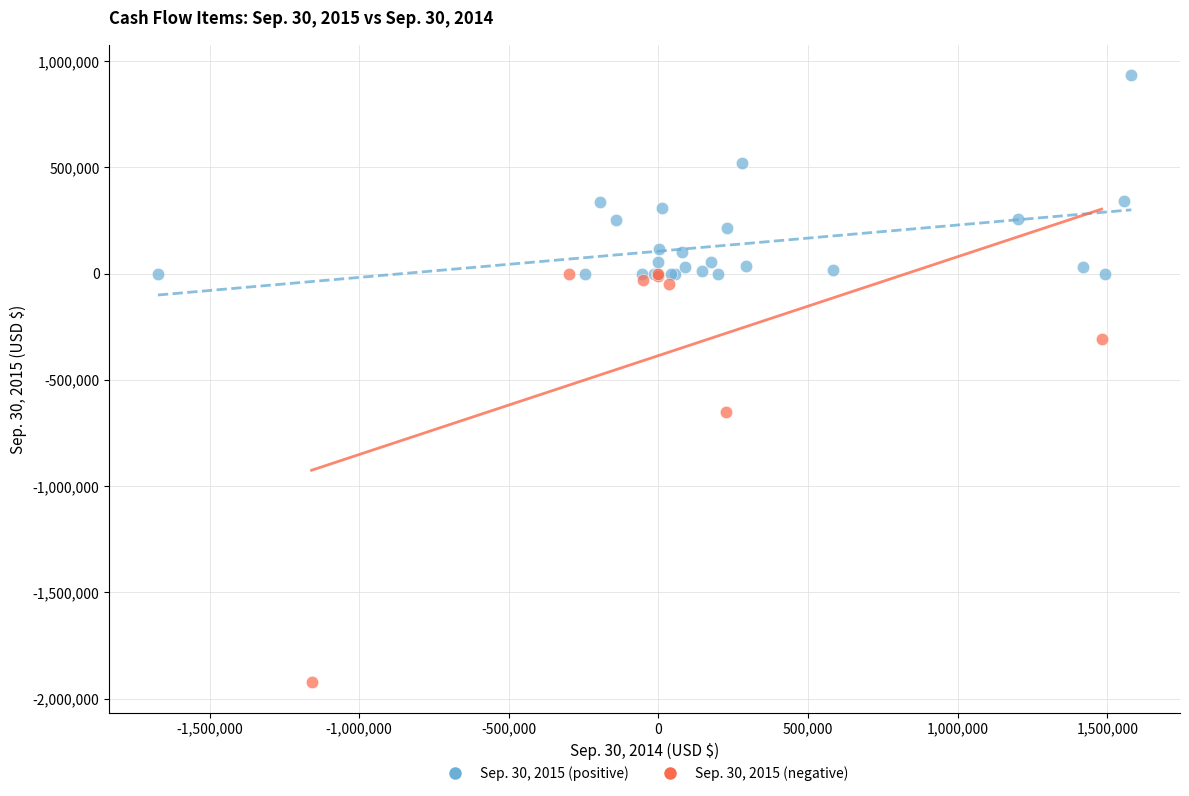

Which series has the largest Y range (max minus min)?

Sep. 30, 2015 (negative)